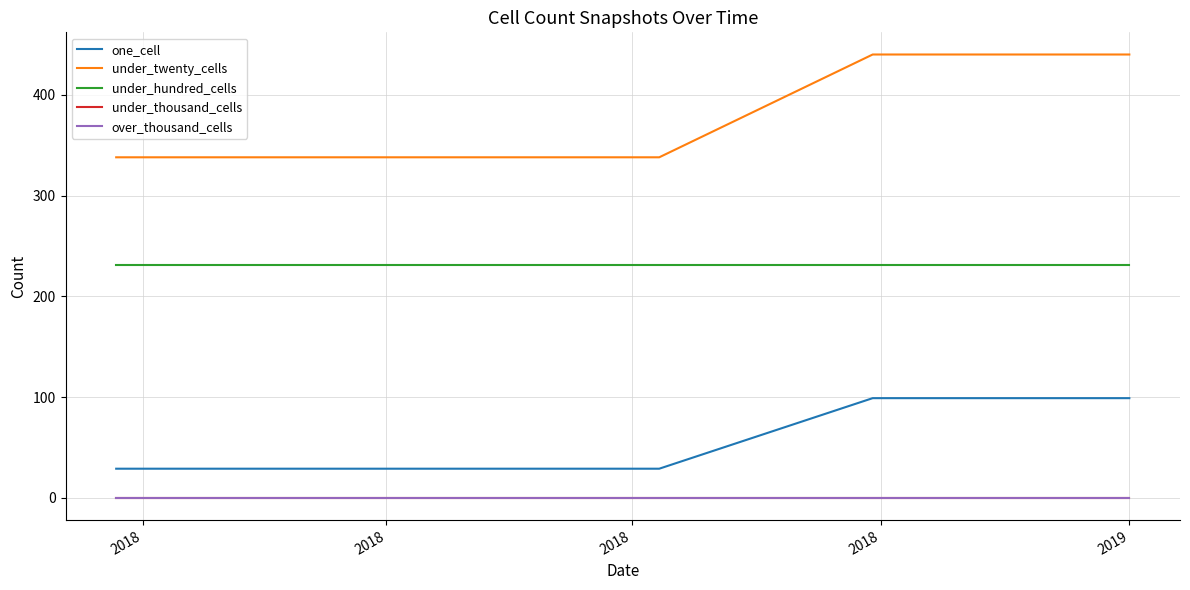

Does the chart have visible grid lines?

Yes